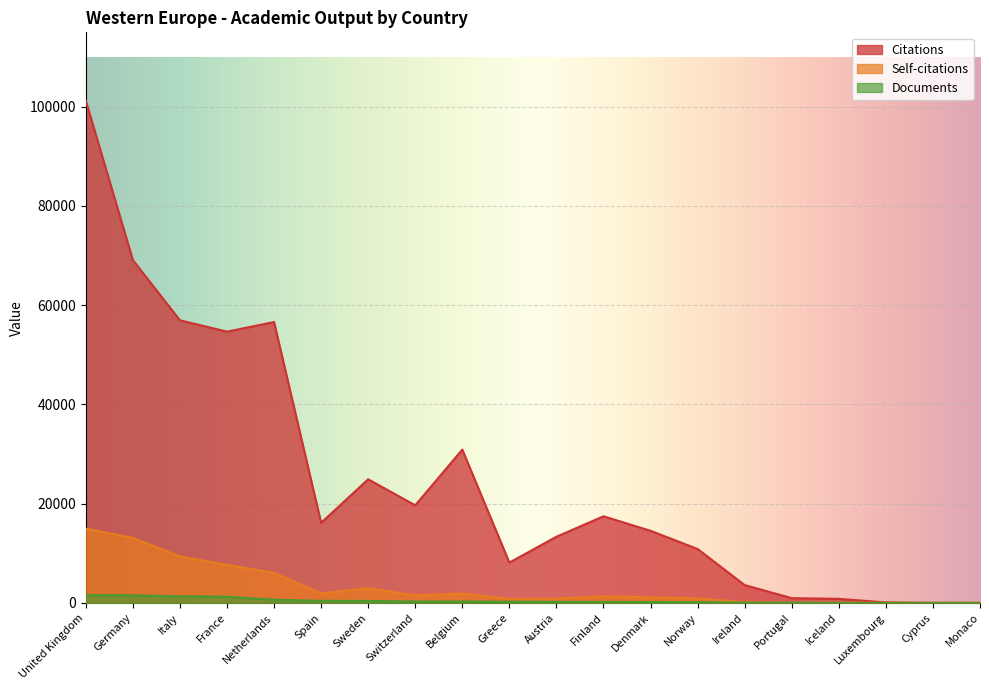

Which series has the largest total across all categories?

Citations